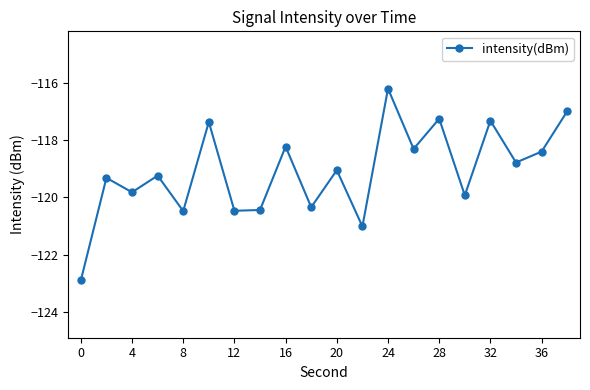

What is the smallest value displayed?

-122.9